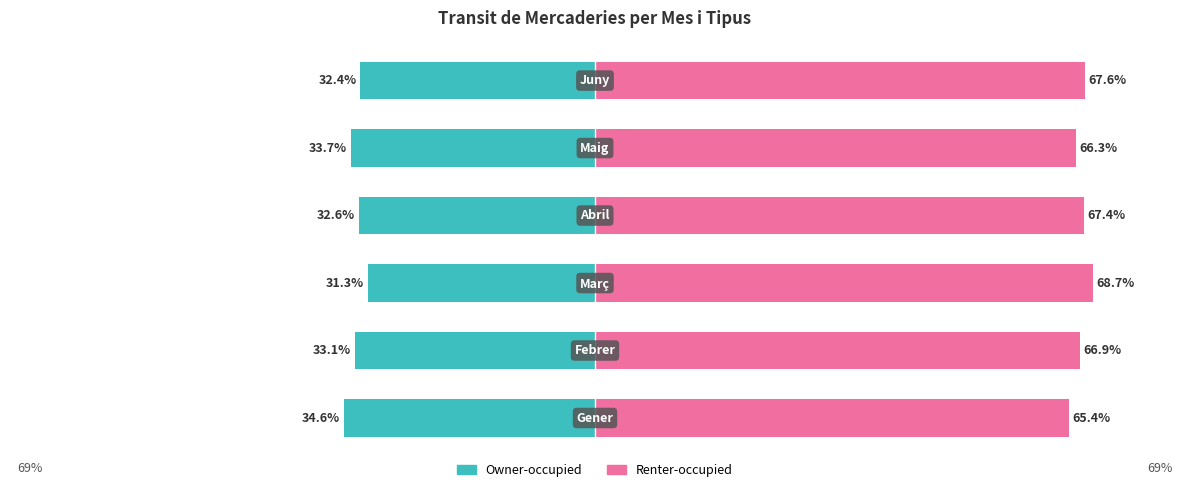

True or false: Renter-occupied has a value of 18.0 at 4.

False